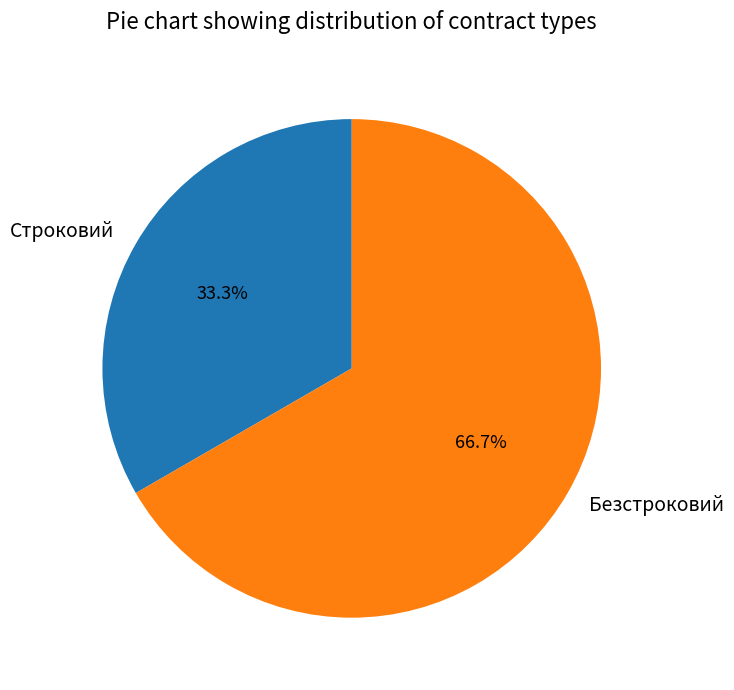

Rank the categories by value from highest to lowest.

Безстроковий, Строковий